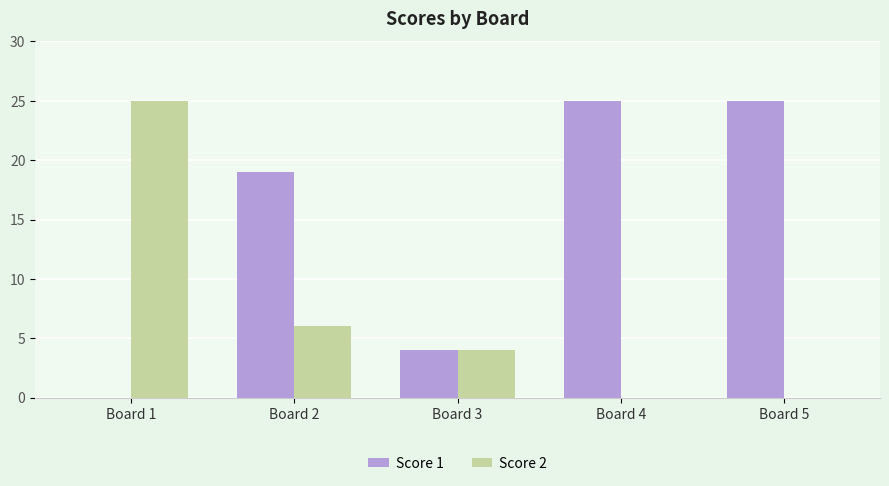

How many groups of bars are there?

5